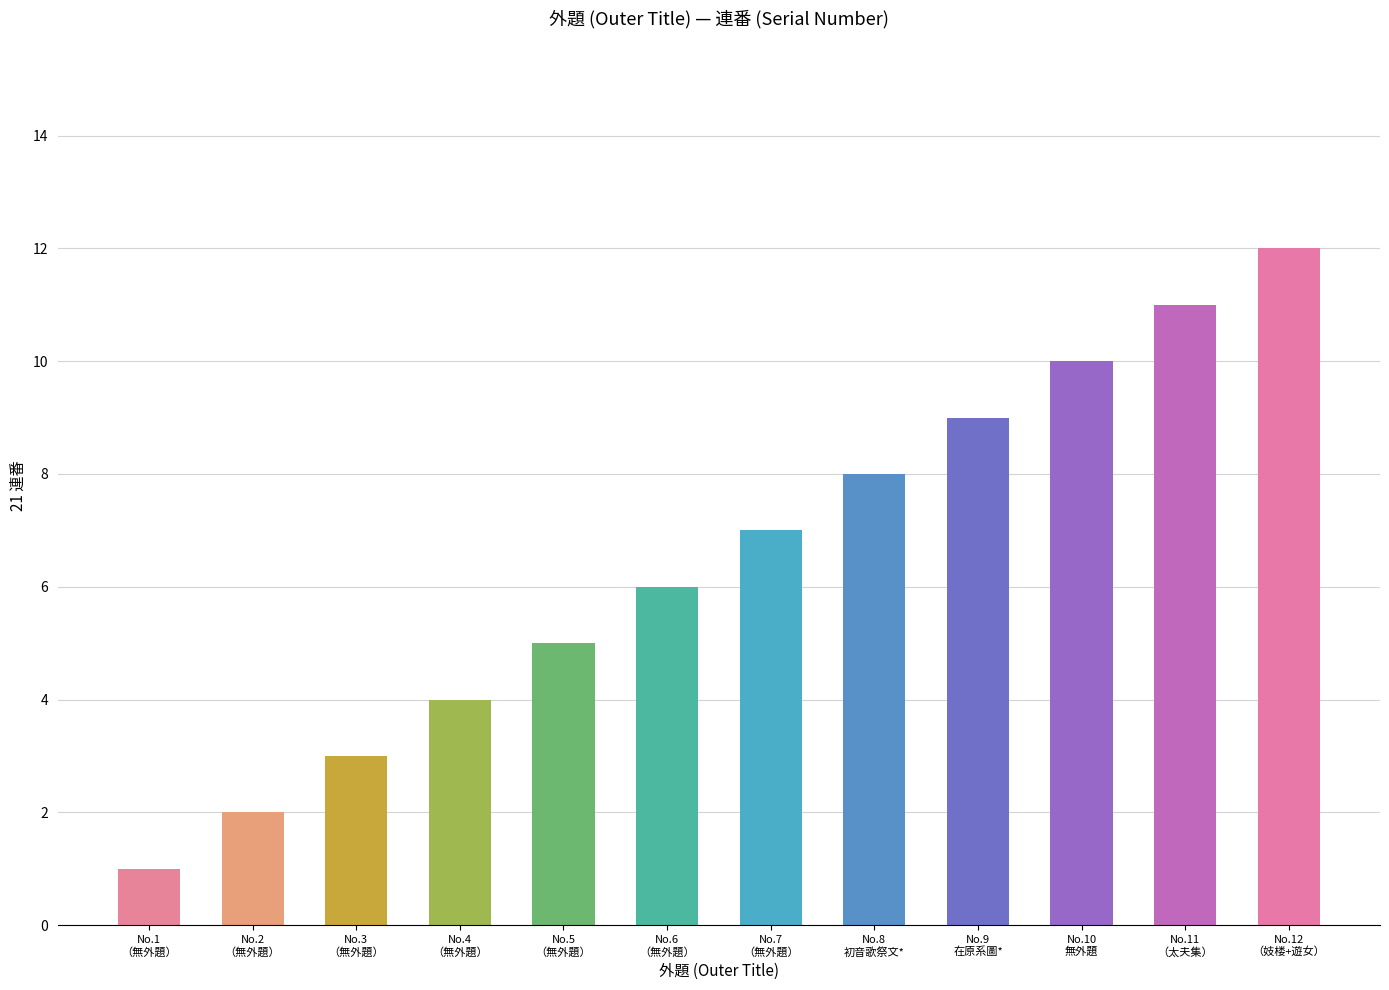

How many bars are there in total?

12